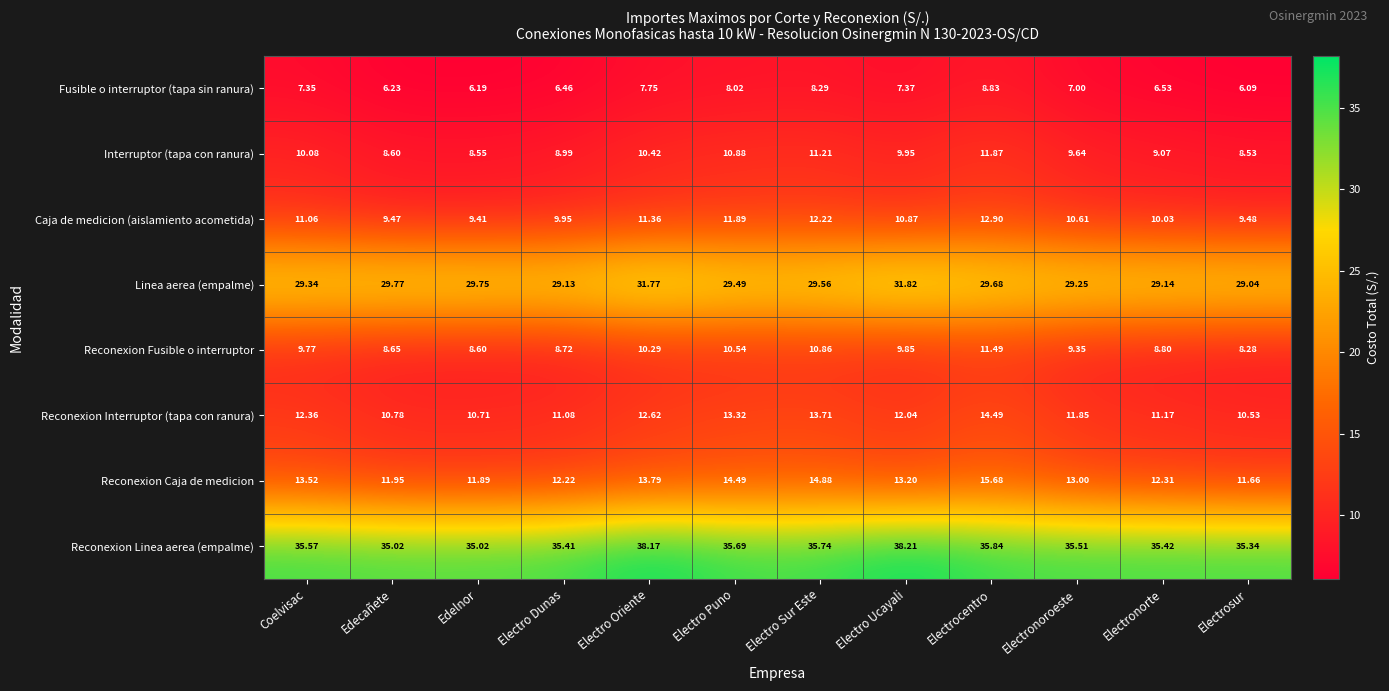

Rank the categories by Reconexion Fusible o interruptor value from lowest to highest.

Electrosur, Edelnor, Edecañete, Electro Dunas, Electronorte, Electronoroeste, Coelvisac, Electro Ucayali, Electro Oriente, Electro Puno, Electro Sur Este, Electrocentro